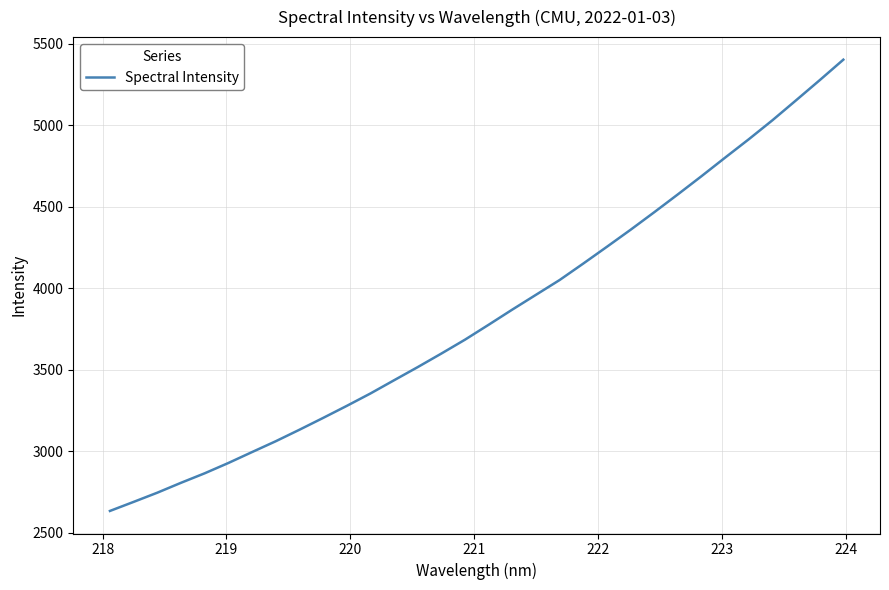

What is the maximum value shown in the chart?

5403.0